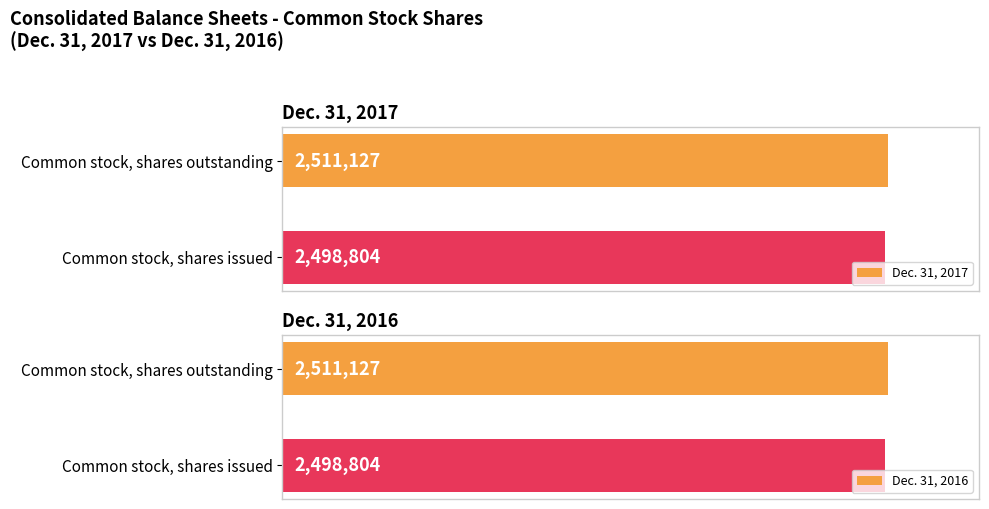

Where is Dec. 31, 2017 nearest to the value 2504965?

Common stock, shares issued